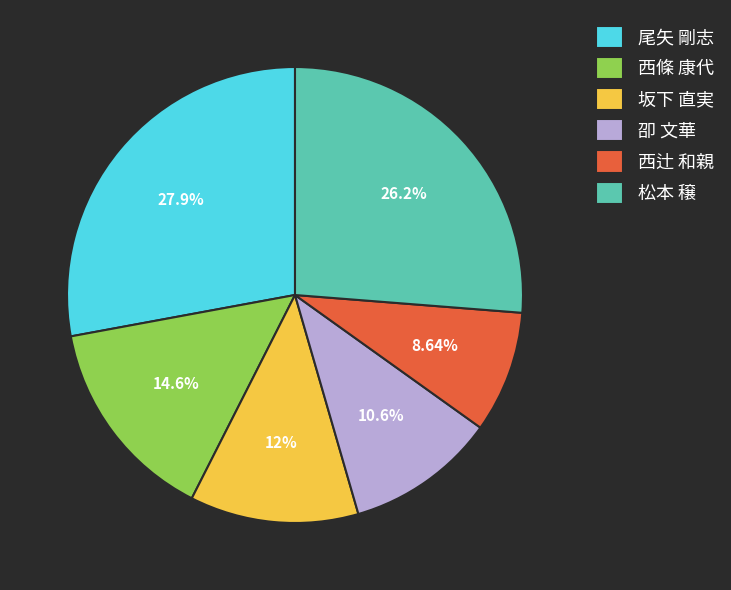

Which has a higher value, 西條 康代 or 坂下 直実?

西條 康代